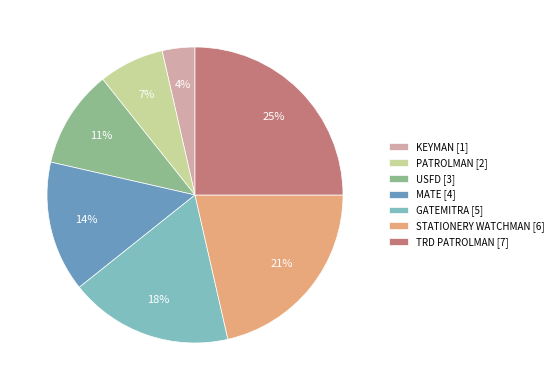

To the nearest percent, what percentage of the pie is MATE?

14%